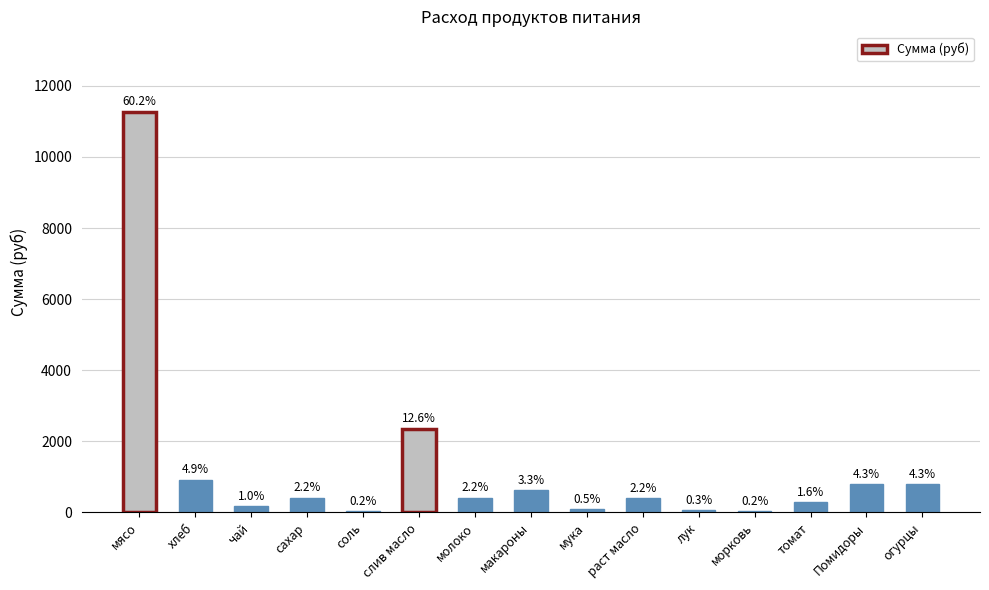

What is the ratio of the value at томат to the value at Помидоры?

0.4